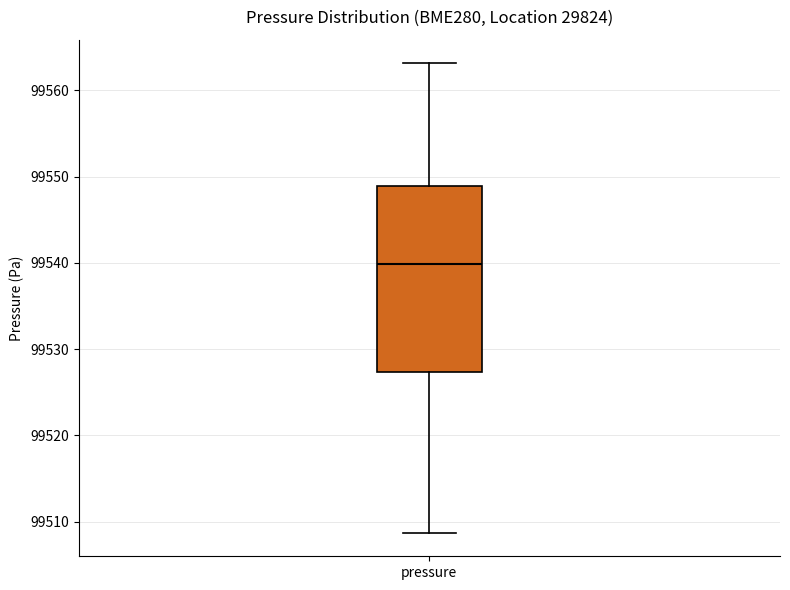

Where does the lower whisker of the box for pressure end on the y-axis? The values are not printed on the chart, so give them approximately, as read against the axis.

99509